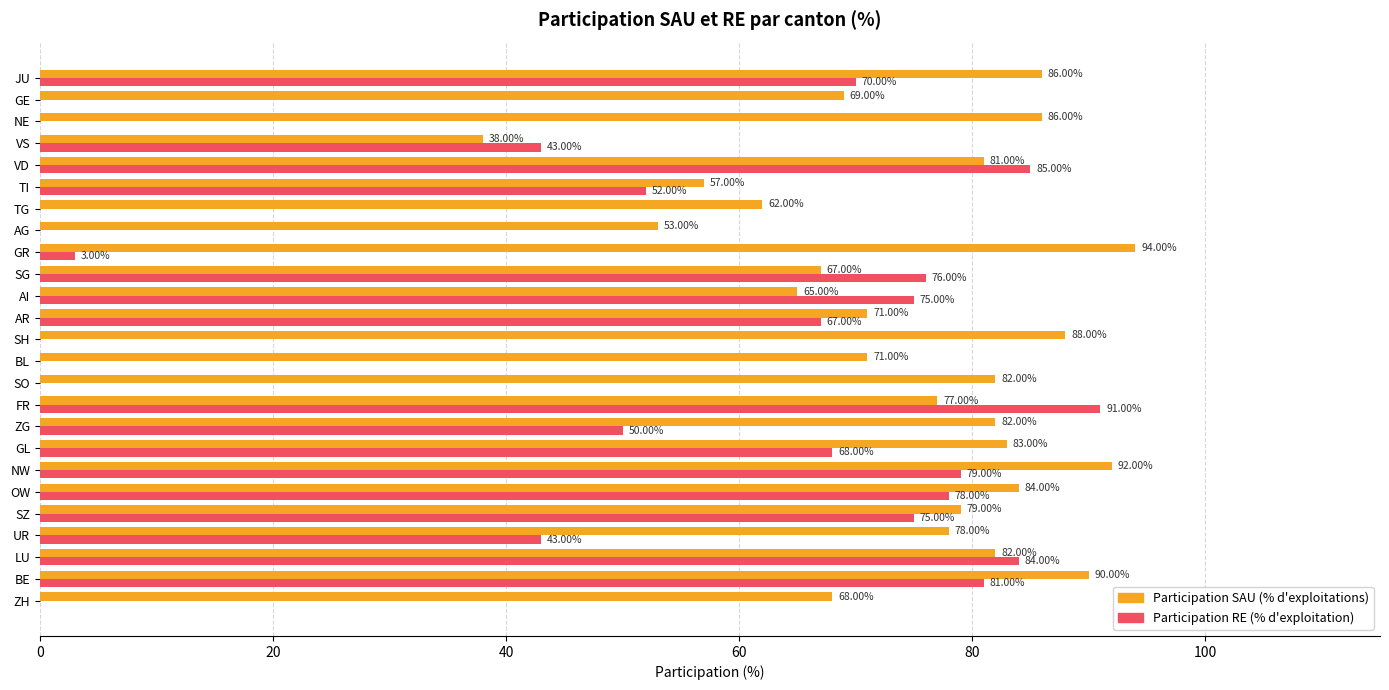

Count the number of categories in the chart.

25